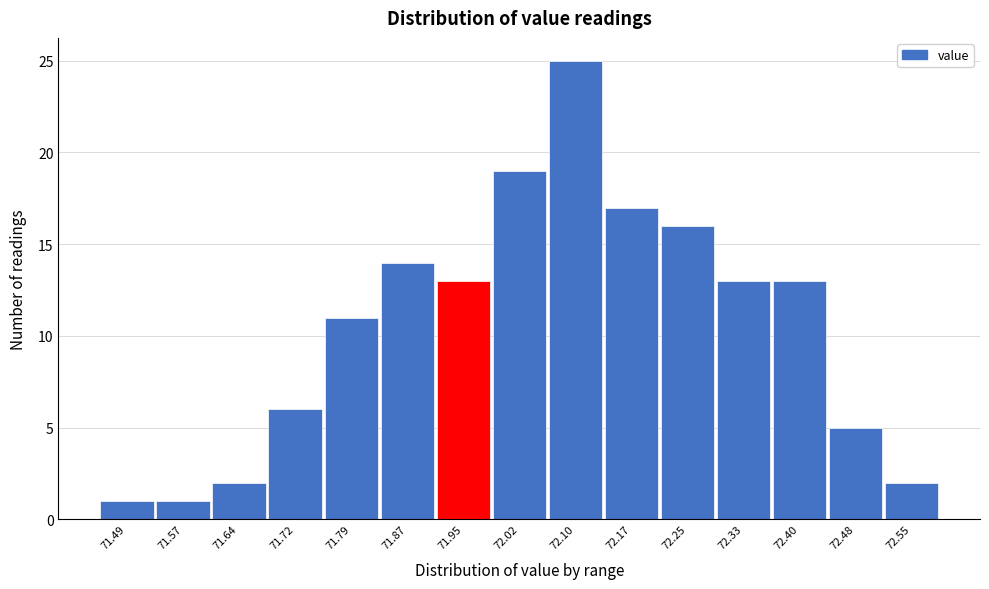

Reading left to right, extract all data points from this chart.

71.49=1	71.57=1	71.64=2	71.72=6	71.79=11	71.87=14	71.95=13	72.02=19	72.10=25	72.17=17	72.25=16	72.33=13	72.40=13	72.48=5	72.55=2